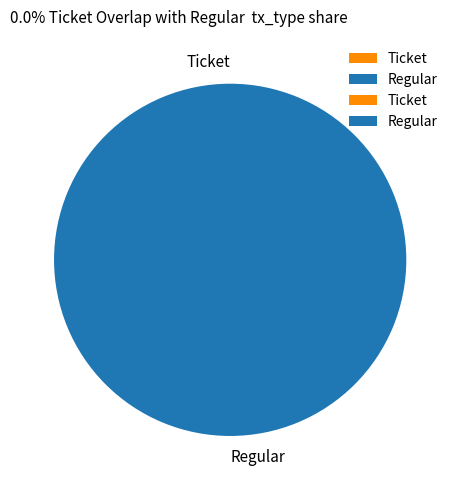

What is the majority slice?

Regular